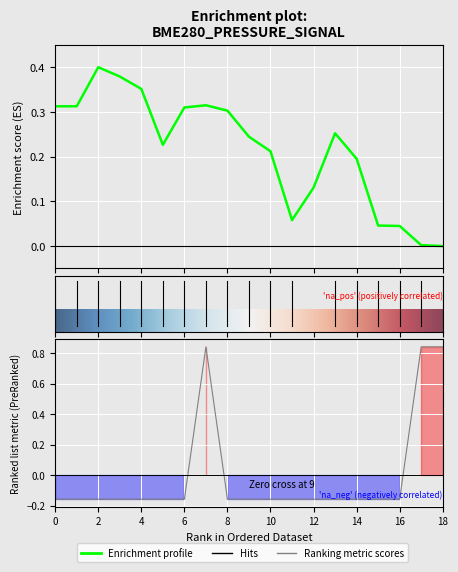

What is the difference between the maximum and second lowest values in the Signal series?

1.0